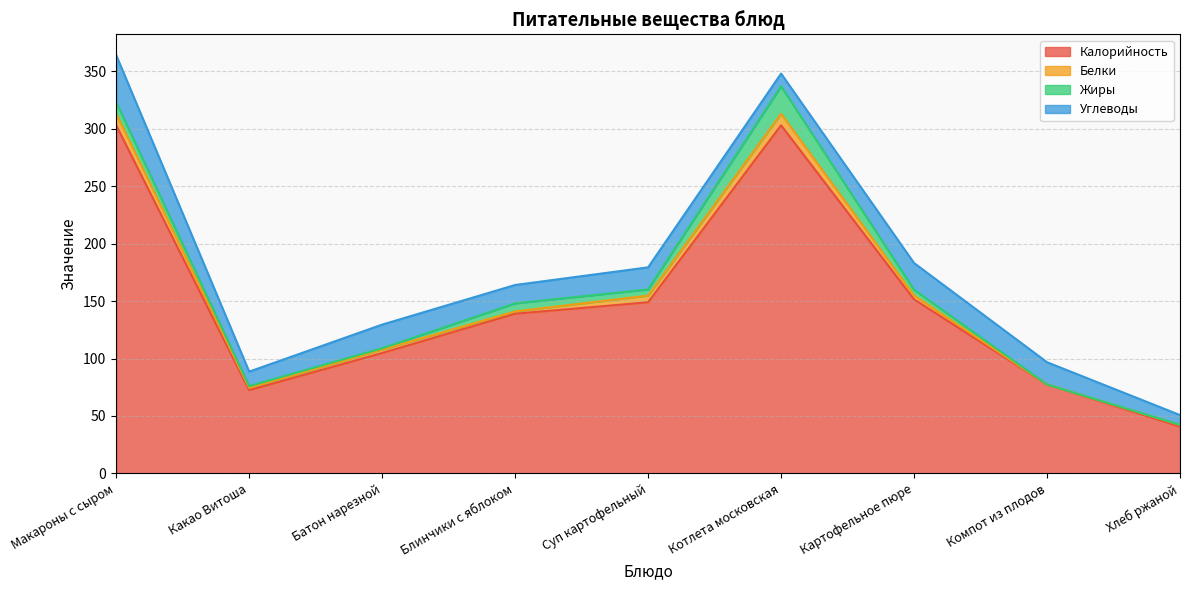

Which series changed the most between Батон нарезной and Котлета московская?

Калорийность